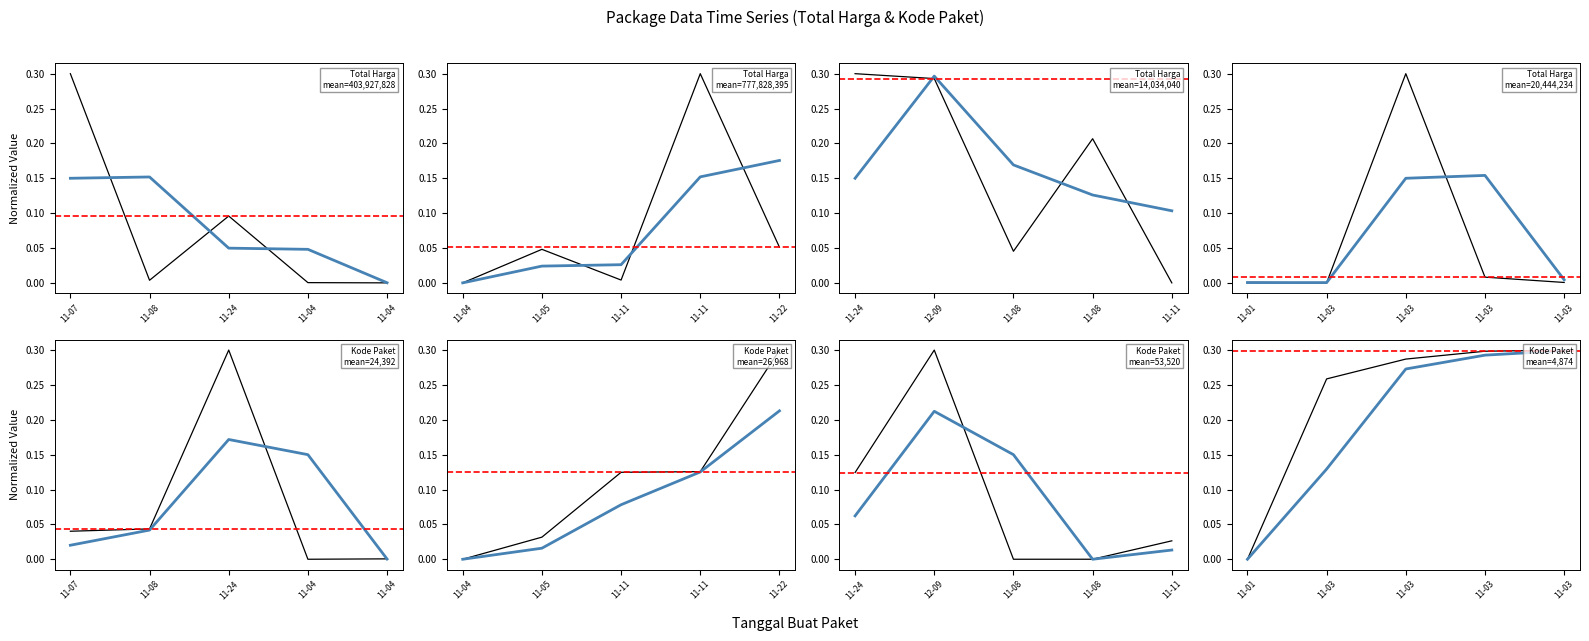

Which series ends up on top after the final intersection of Total Harga and Total Harga (smooth)?

Total Harga (smooth)